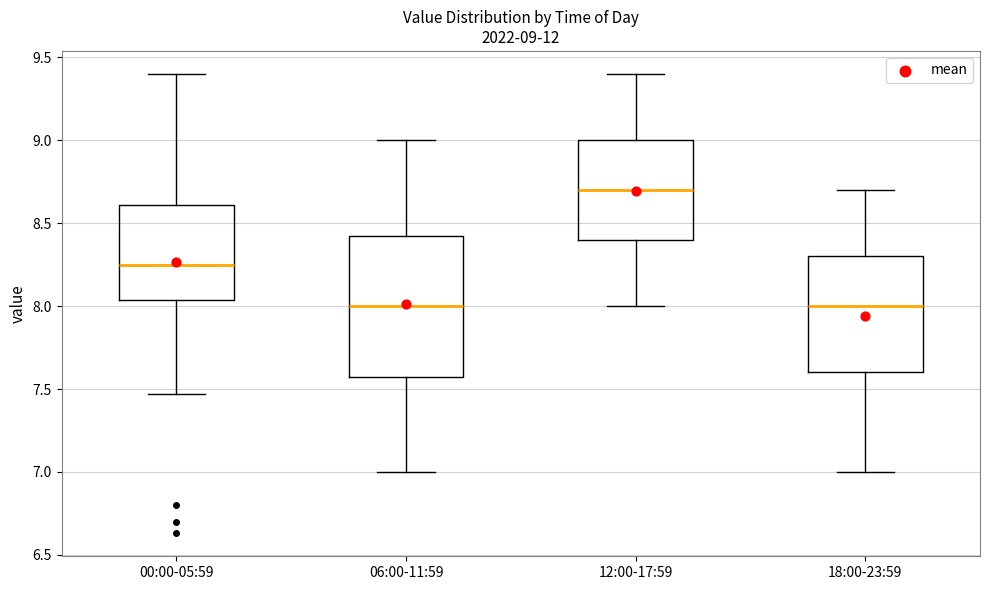

Comparing the boxes themselves (not the whiskers), which one is the tallest?

06:00-11:59